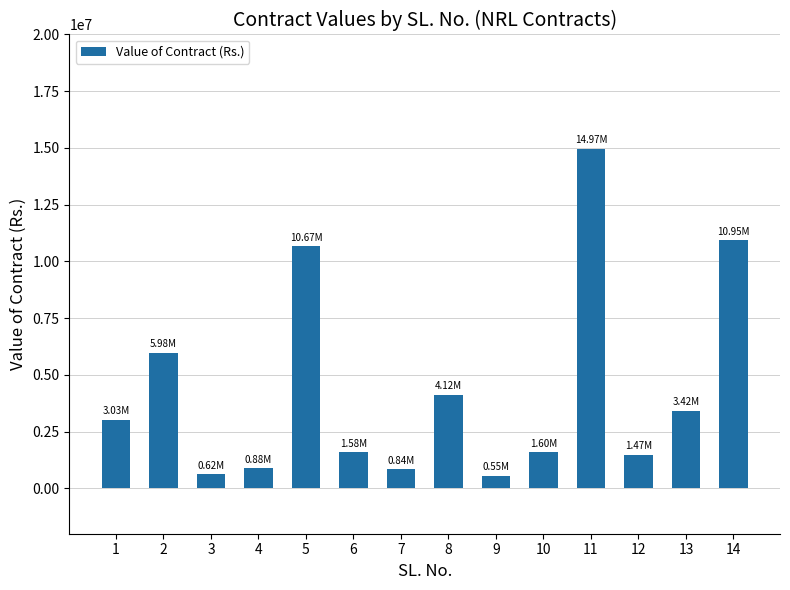

What is the minimum value shown in the chart?

550938.7